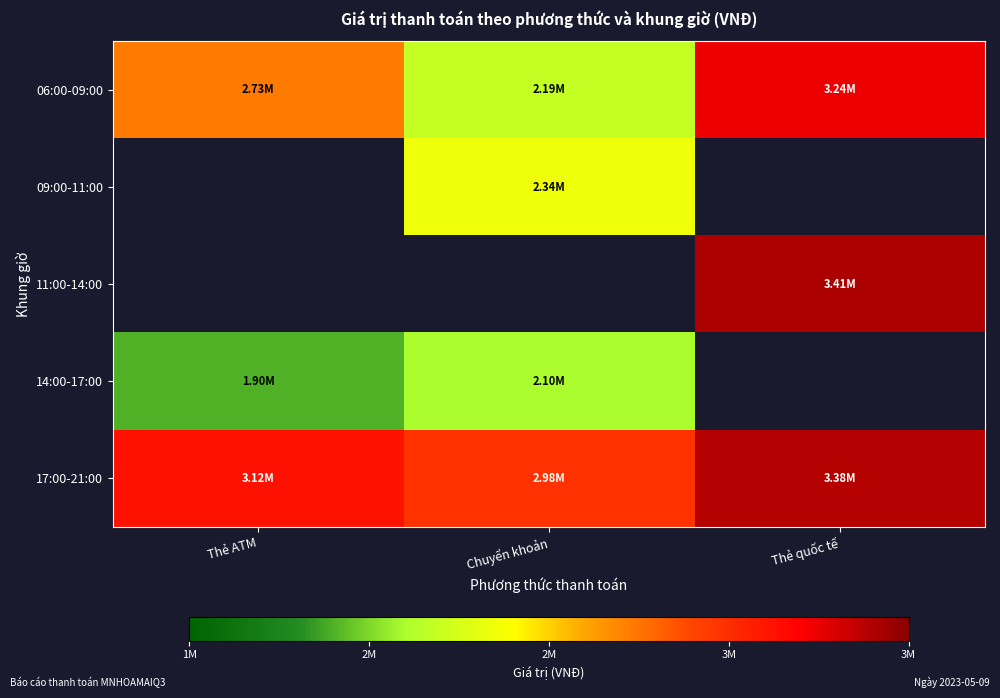

What is the sum of all 06:00-09:00 values?

8164000.0